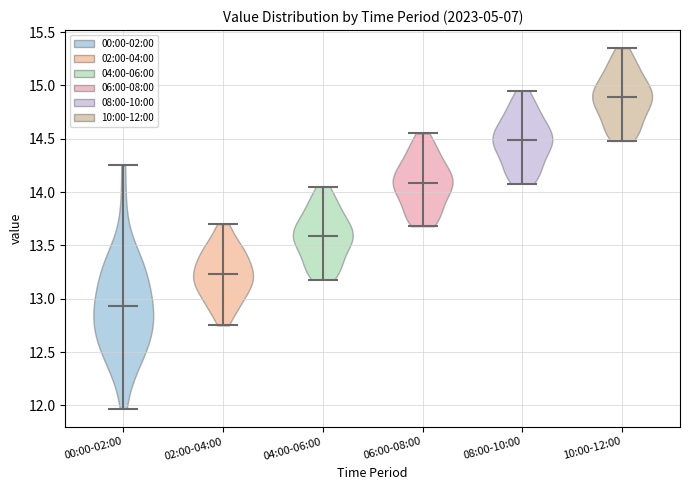

Which violin has the highest median line?

10:00-12:00